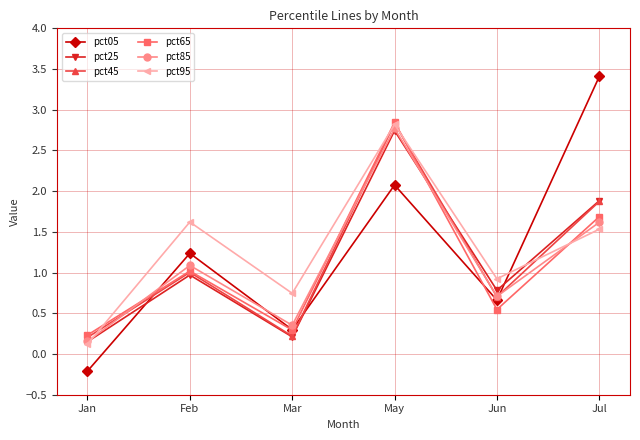

The pct65 series shows 1.0 at Feb. True or false?

True